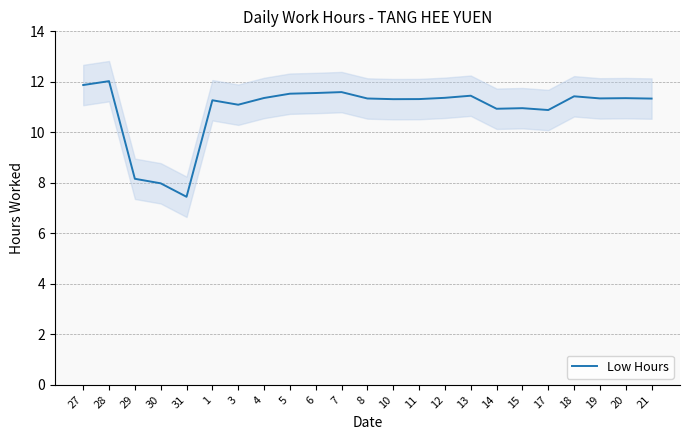

The chart shows a value of 16.4 at 5. True or false?

False